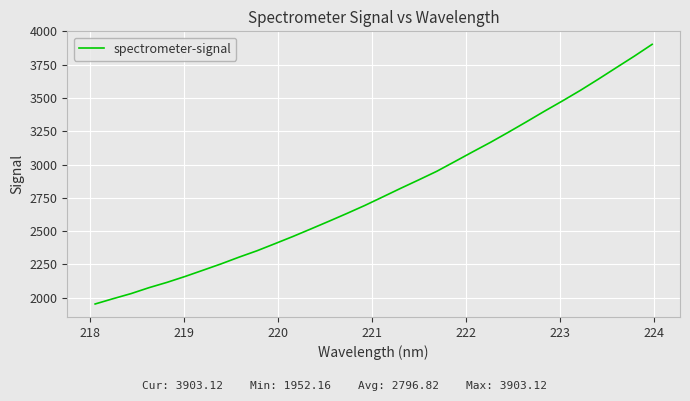

What is the difference between the maximum and minimum values?

1951.0